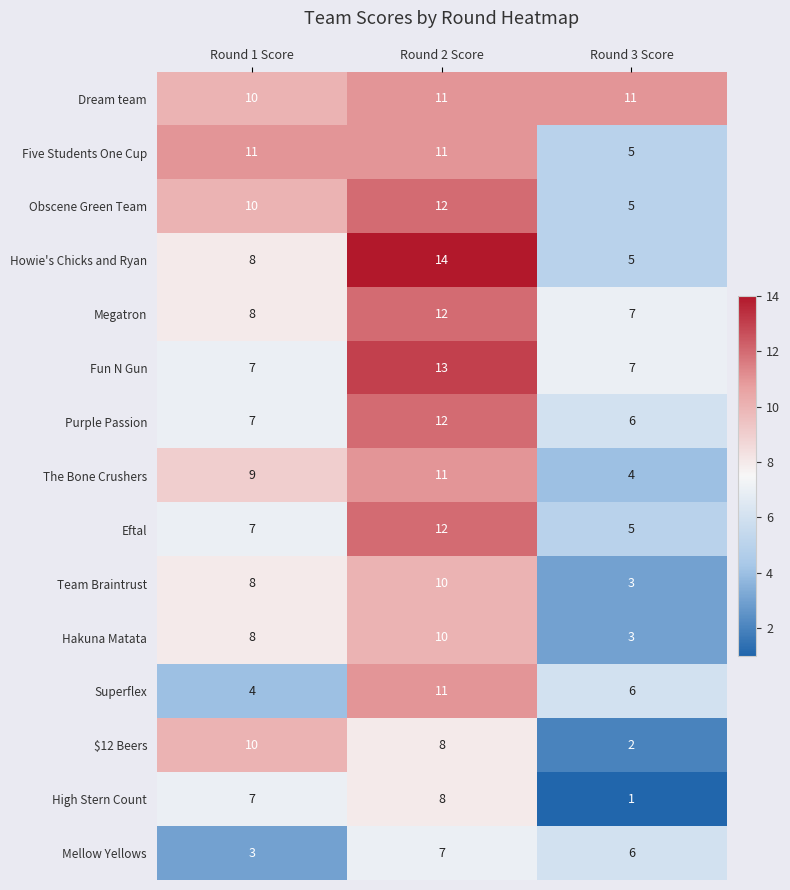

Which series has the widest spread of values?

Howie's Chicks and Ryan